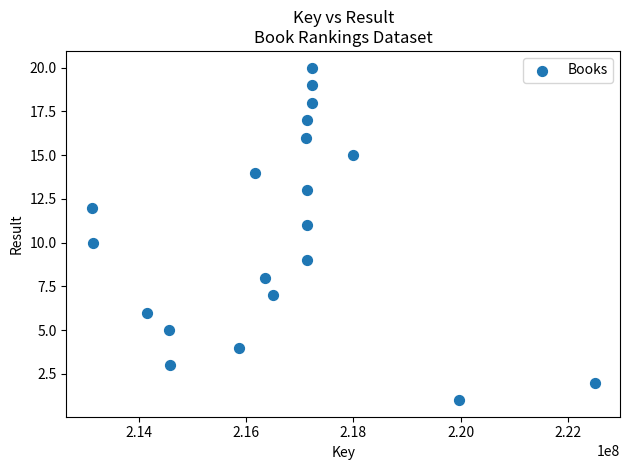

What is the range of Y values (max minus min)?

19